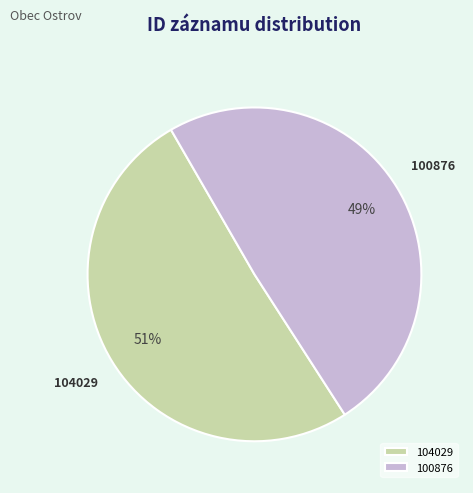

How many segments does this pie chart have?

2